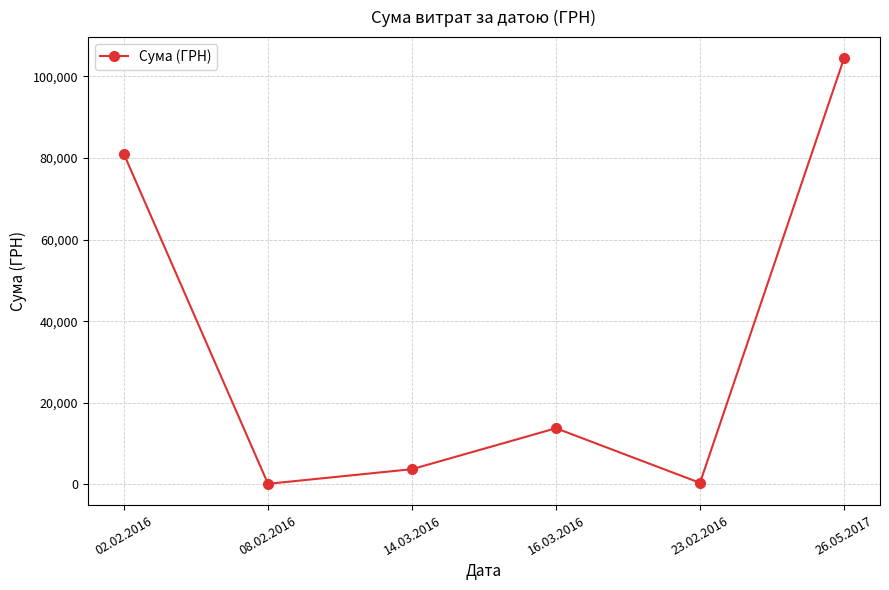

How many points are lower than both their immediate neighbors (excluding endpoints)?

2